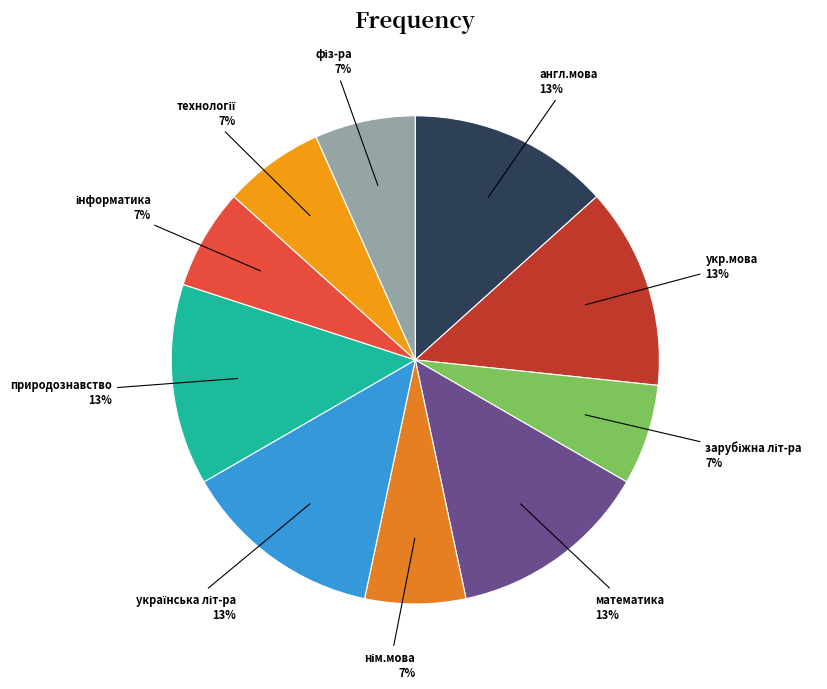

Does any single category account for the majority?

No